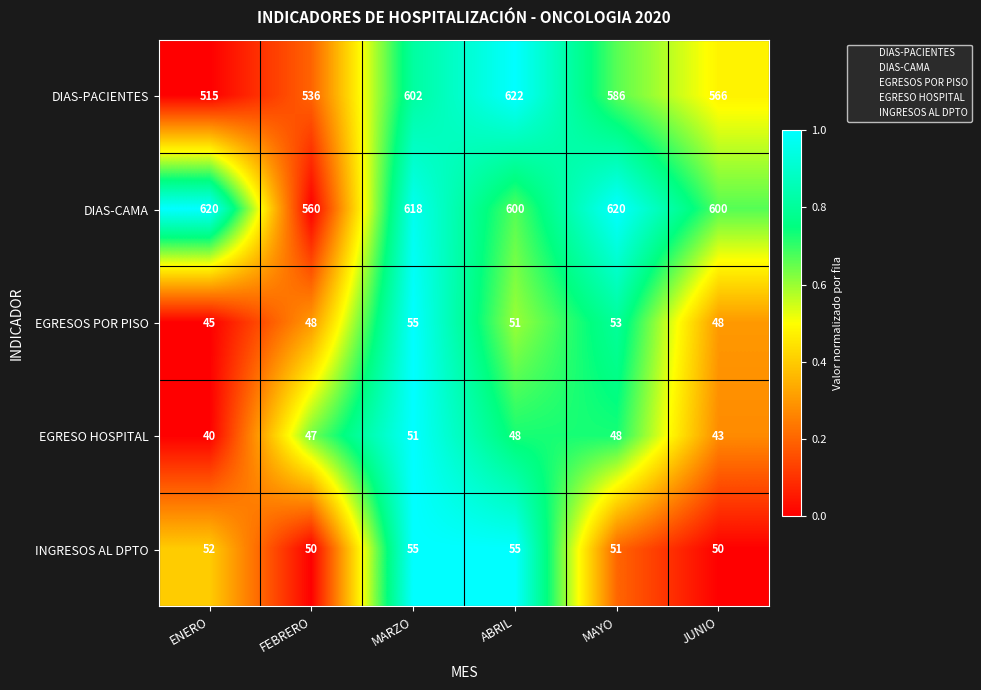

Which series changed the most between FEBRERO and ABRIL?

DIAS-PACIENTES